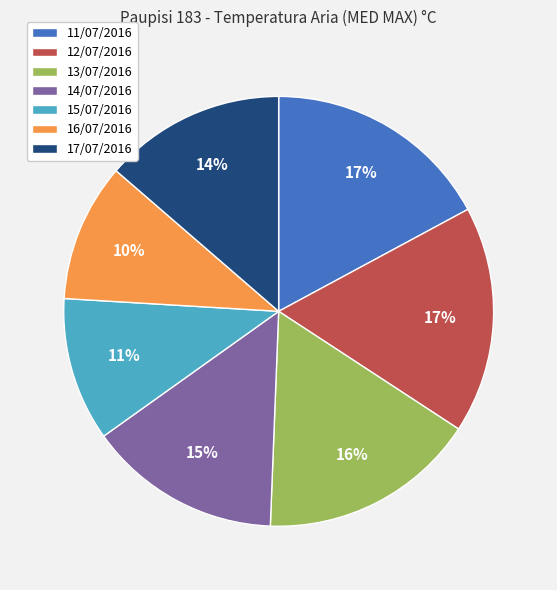

Approximately how many times larger is the value at 16/07/2016 compared to 12/07/2016?

0.6